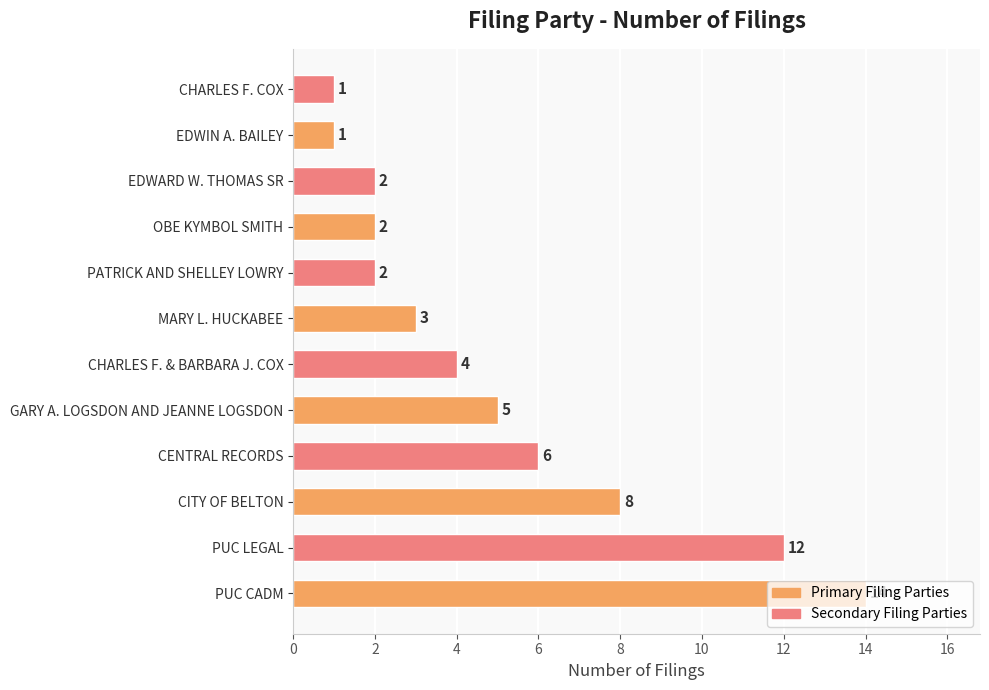

What is the difference between the maximum and second lowest values?

13